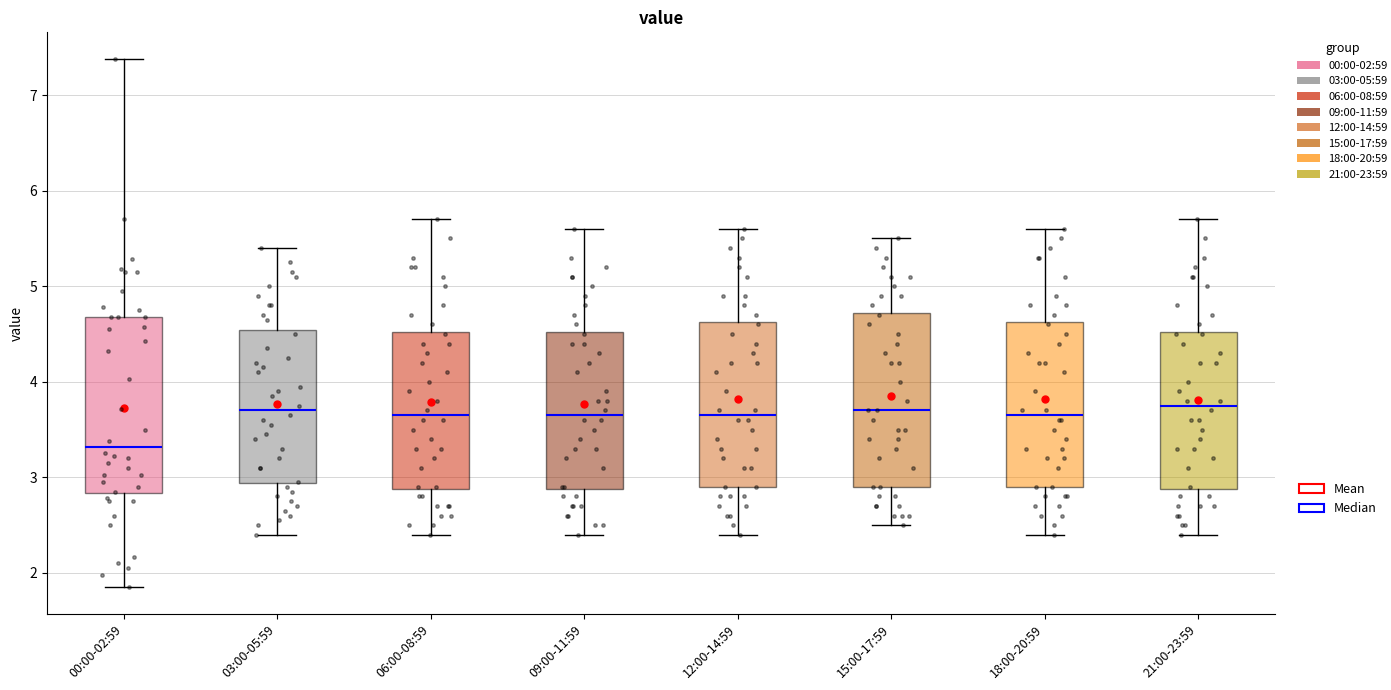

Reading left to right, read every box against the y-axis: the position of its median line, the range the box covers, and the ends of its whiskers. The values are not printed on the chart, so give them approximately, as read against the axis.

00:00-02:59: median 3.3, box 2.8 to 4.7, whiskers 1.9 to 7.4
03:00-05:59: median 3.7, box 2.9 to 4.5, whiskers 2.4 to 5.4
06:00-08:59: median 3.7, box 2.9 to 4.5, whiskers 2.4 to 5.7
09:00-11:59: median 3.7, box 2.9 to 4.5, whiskers 2.4 to 5.6
12:00-14:59: median 3.7, box 2.9 to 4.6, whiskers 2.4 to 5.6
15:00-17:59: median 3.7, box 2.9 to 4.7, whiskers 2.5 to 5.5
18:00-20:59: median 3.7, box 2.9 to 4.6, whiskers 2.4 to 5.6
21:00-23:59: median 3.8, box 2.9 to 4.5, whiskers 2.4 to 5.7